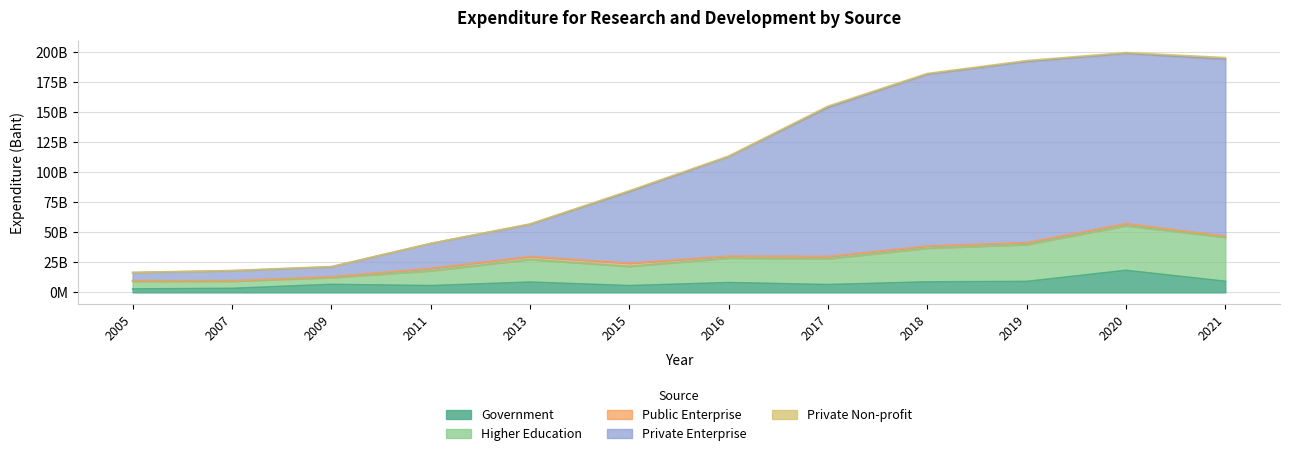

How many data points does each series have?

12